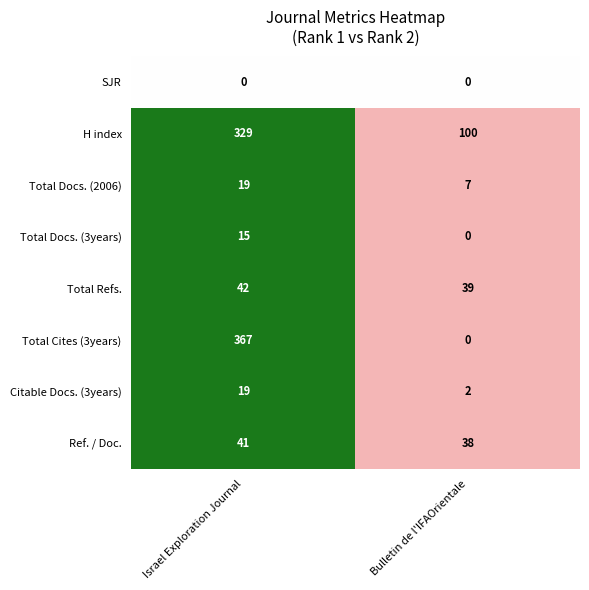

What is the total value across all series at Israel Exploration Journal?

832